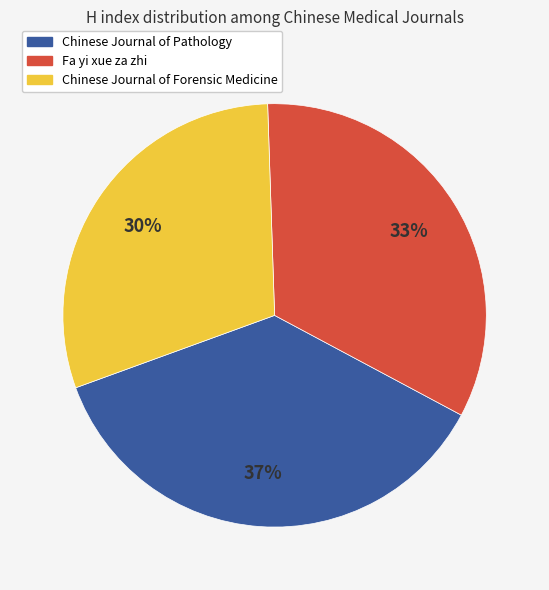

What is the ratio of the value at Chinese Journal of Forensic Medicine to the value at Fa yi xue za zhi?

0.9